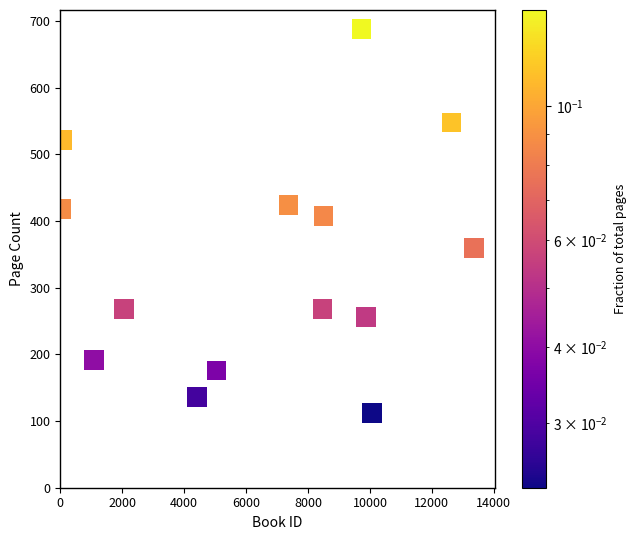

What Y value in the scatter plot is closest to 400?

408